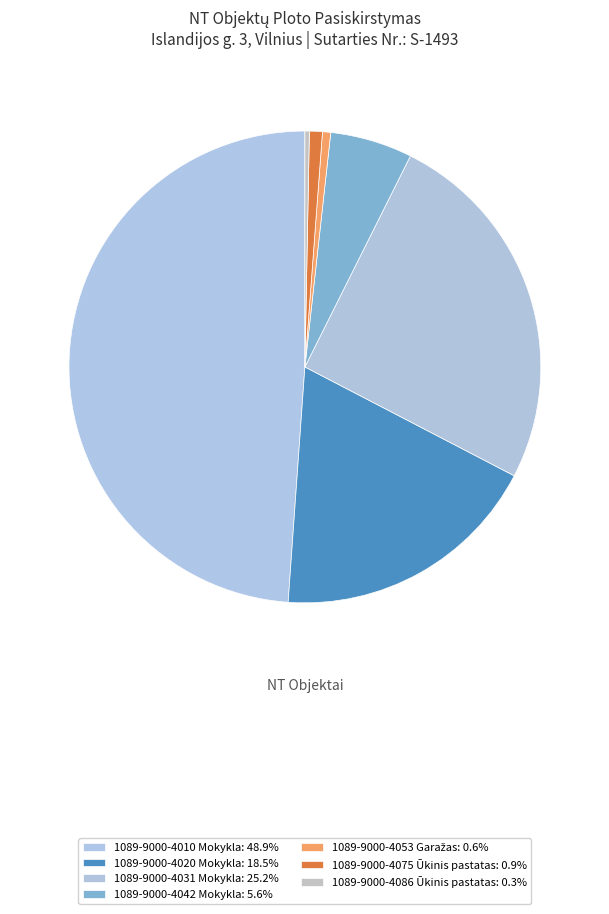

Rank the categories by value from highest to lowest.

1089-9000-4010 Mokykla, 1089-9000-4031 Mokykla, 1089-9000-4020 Mokykla, 1089-9000-4042 Mokykla, 1089-9000-4075 Ūkinis pastatas, 1089-9000-4053 Garažas, 1089-9000-4086 Ūkinis pastatas